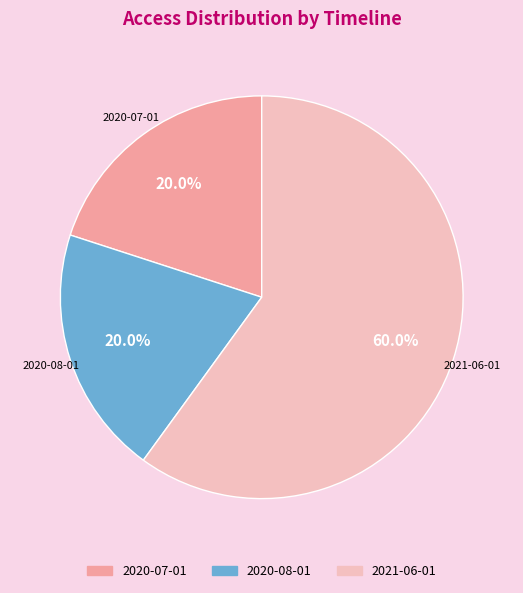

Is 2021-06-01 the majority of the pie?

Yes